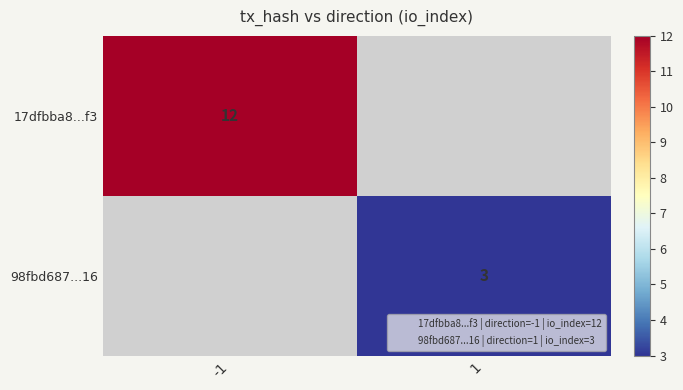

True or false: 98fbd687...16 has a value of 1 at 1.

False